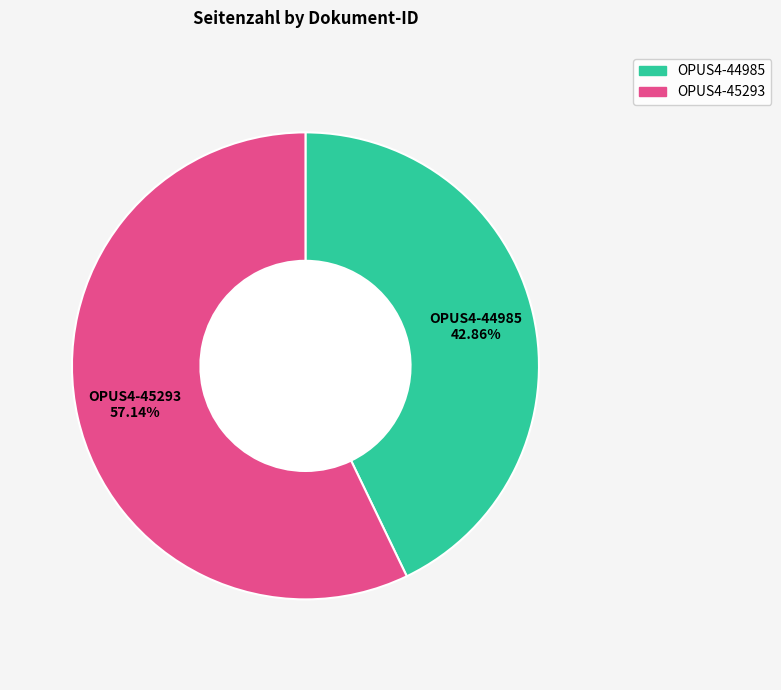

How many segments does this pie chart have?

2